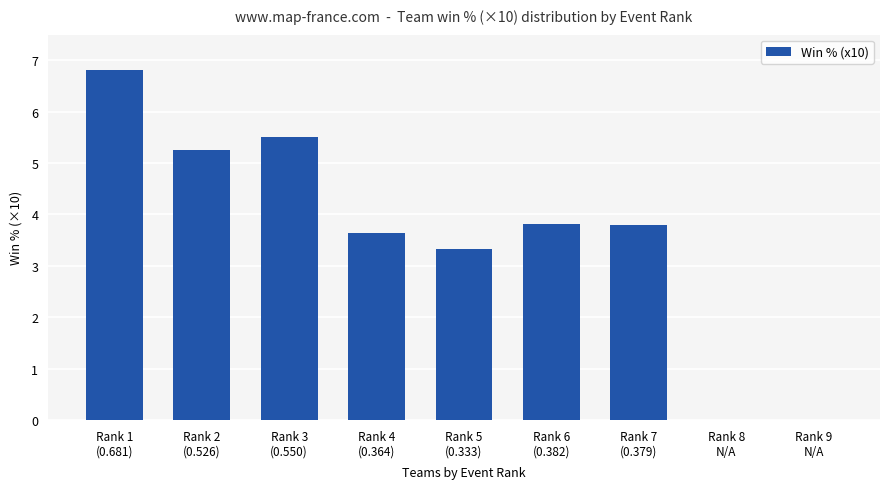

What is the ratio of the value at Rank 1
(0.681) to the value at Rank 2
(0.526)?

1.3